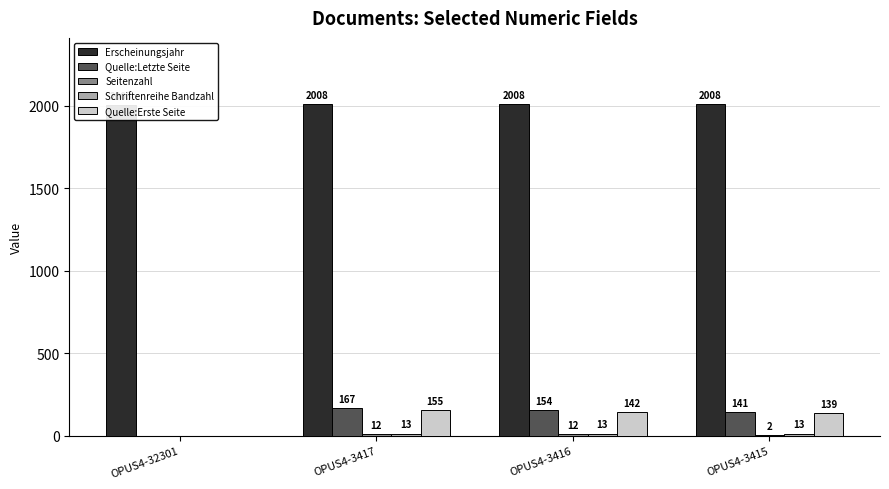

What is the value of the Schriftenreihe Bandzahl bar at the 3rd from the left?

13